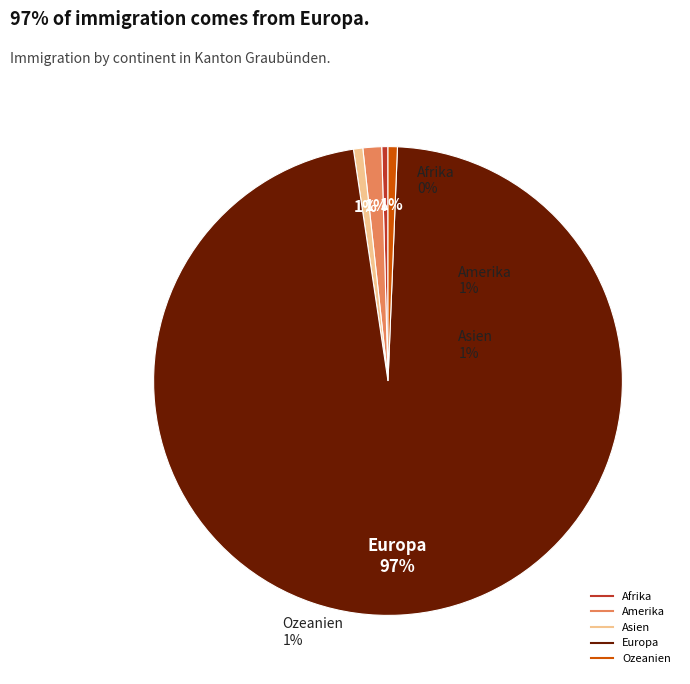

To the nearest percent, what percentage of the pie is Amerika?

1%